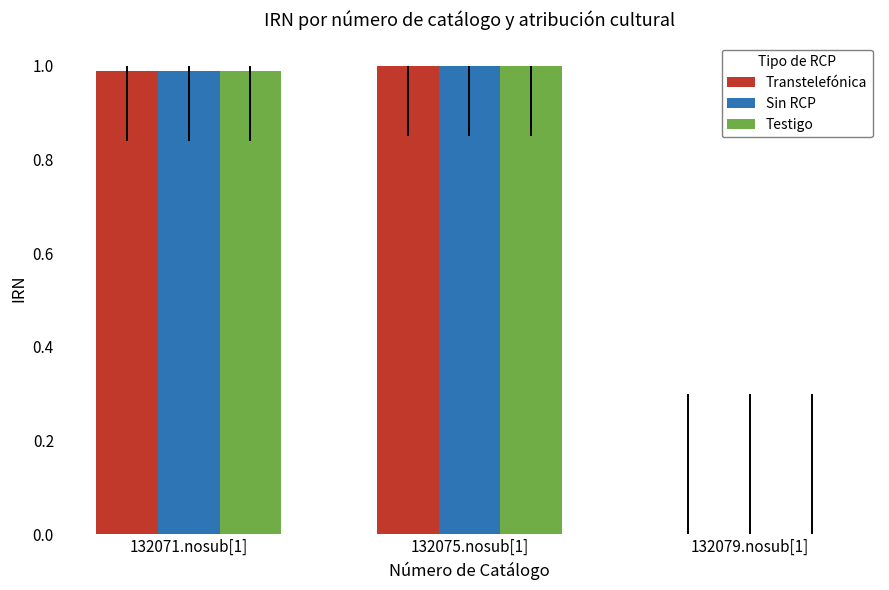

The Testigo series shows 0.3 at 132075.nosub[1]. True or false?

False